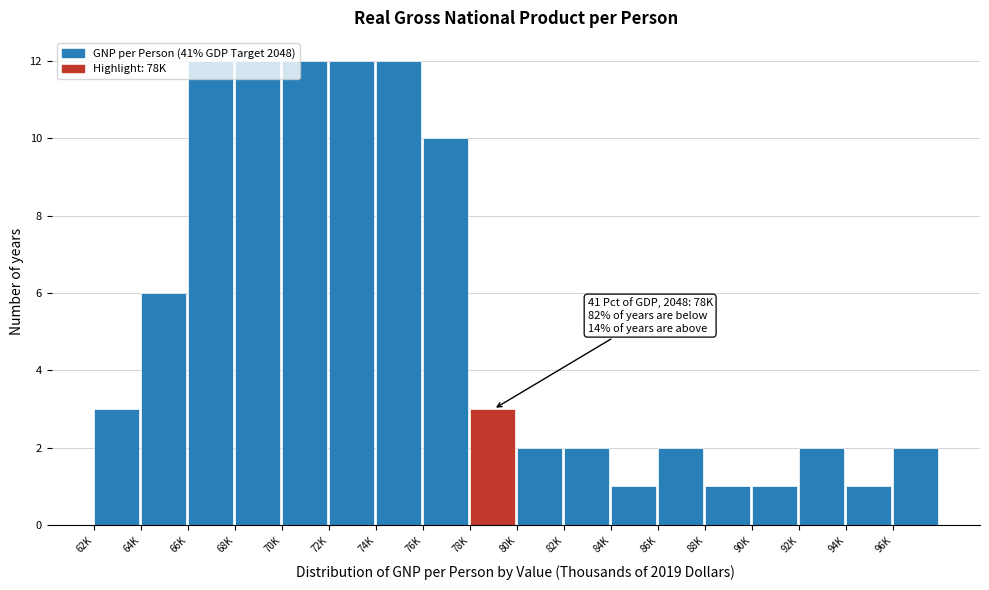

True or false: the data shows 2 at 92K.

True